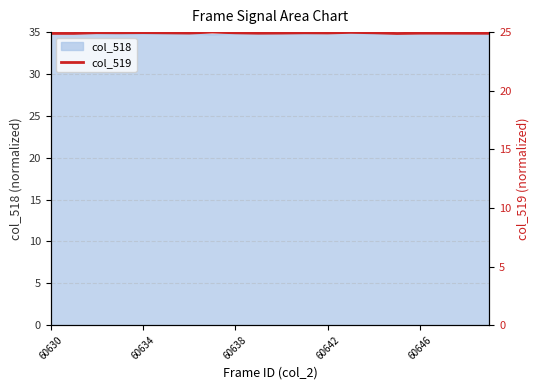

Approximately how many times larger is the value at 14 compared to 17?

1.0